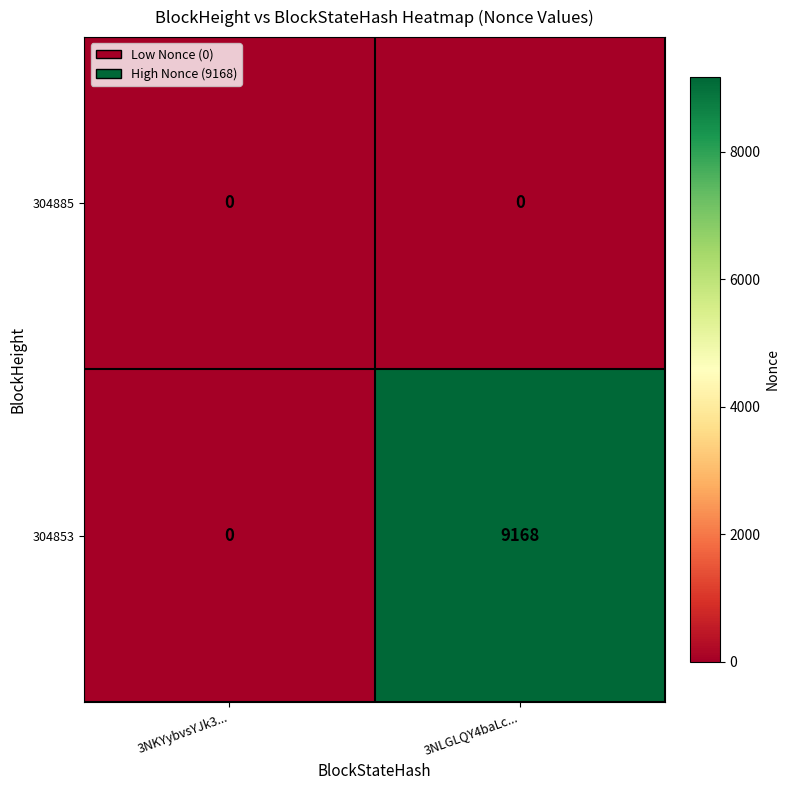

What is the total value across all series at 3NLGLQY4baLc...?

9168